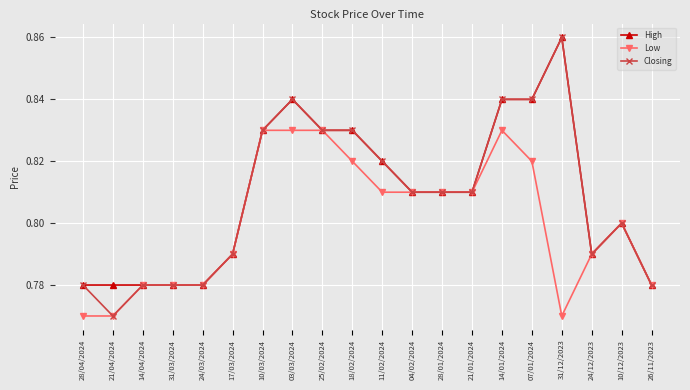

Count the number of categories in the chart.

20